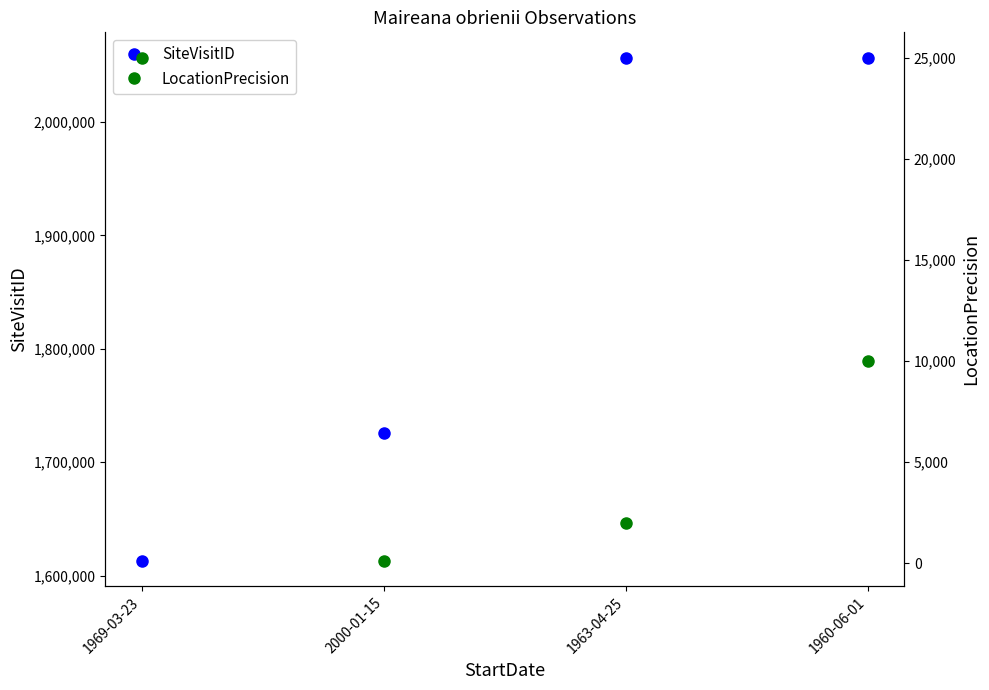

At how many categories does at least one series exceed 1981222?

2